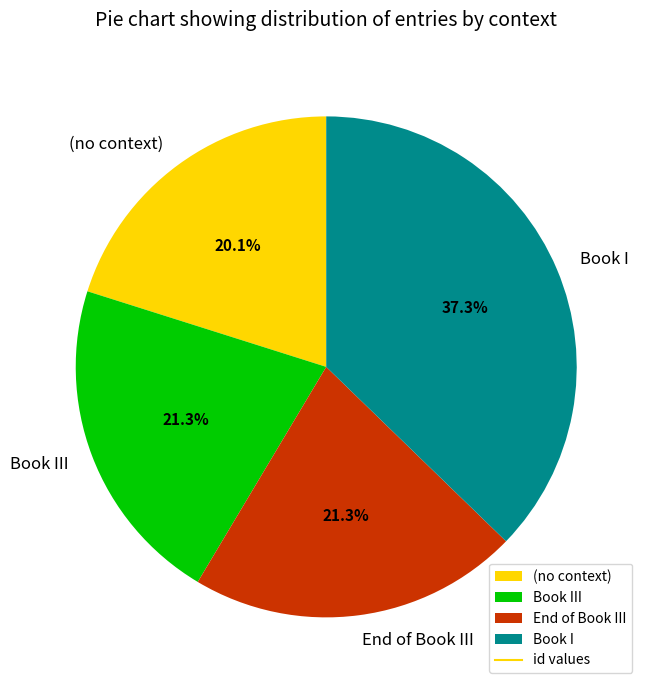

To the nearest percent, what is the difference between the largest and smallest slice percentages?

17%